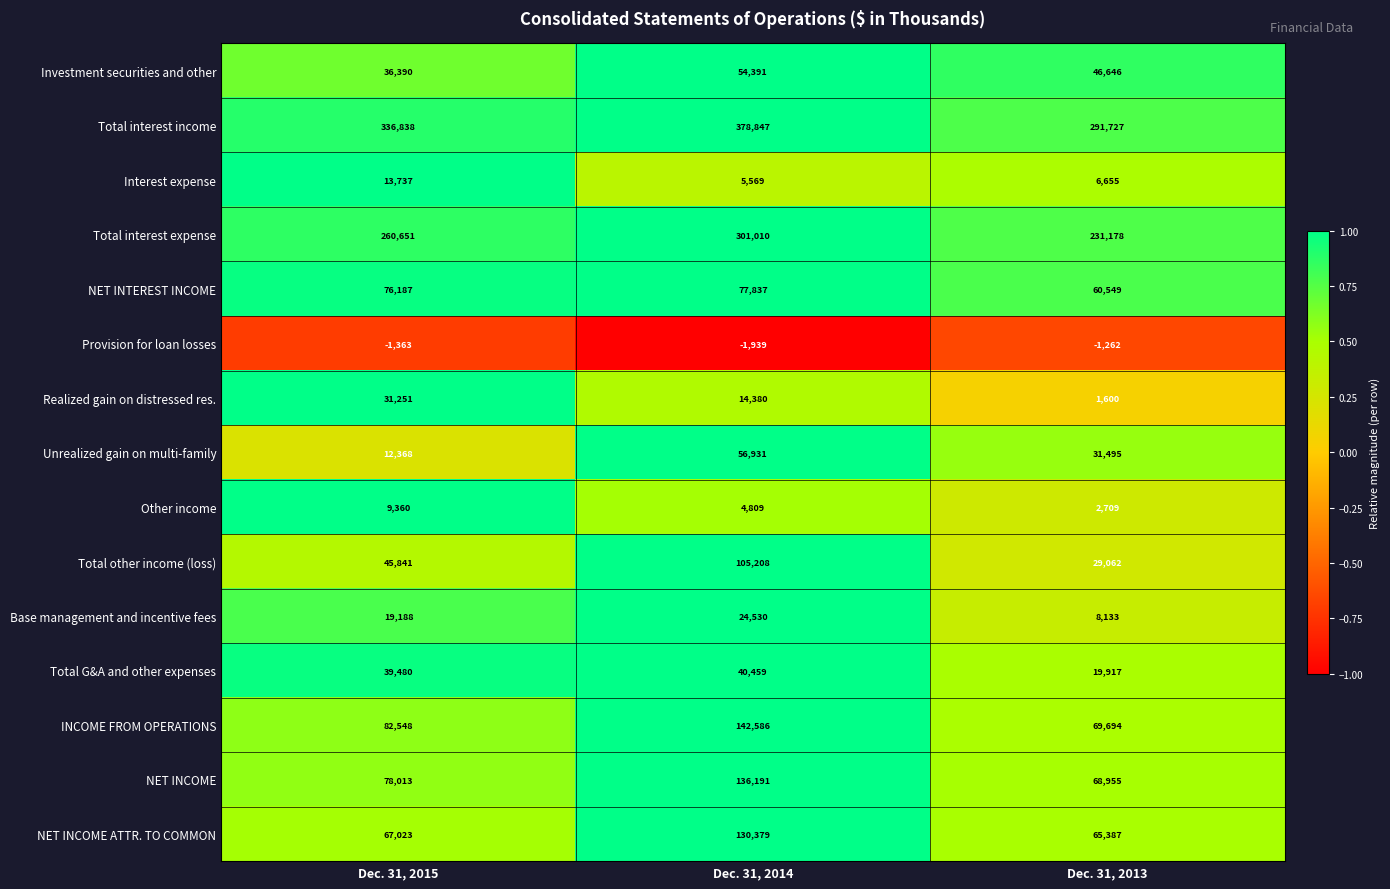

The NET INCOME series shows 65150 at Dec. 31, 2014. True or false?

False